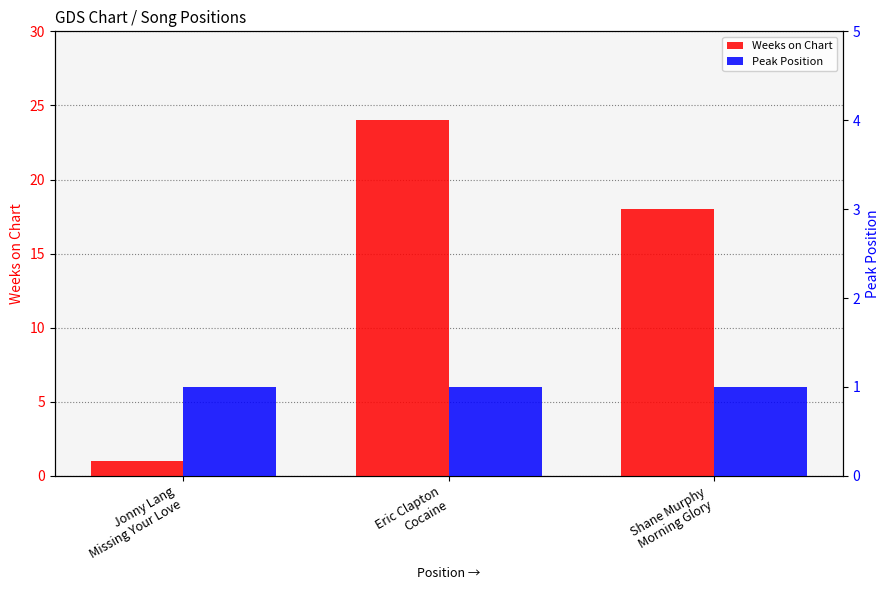

True or false: Weeks on Chart has a value of 11 at Eric Clapton
Cocaine.

False